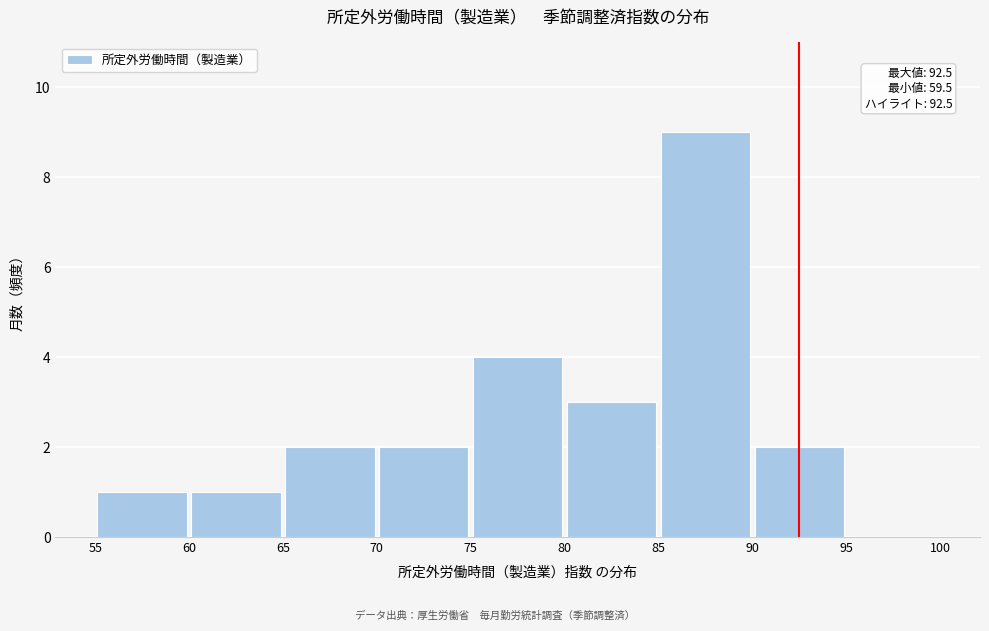

Over which range of the x-axis is the bar tallest?

85 to 90